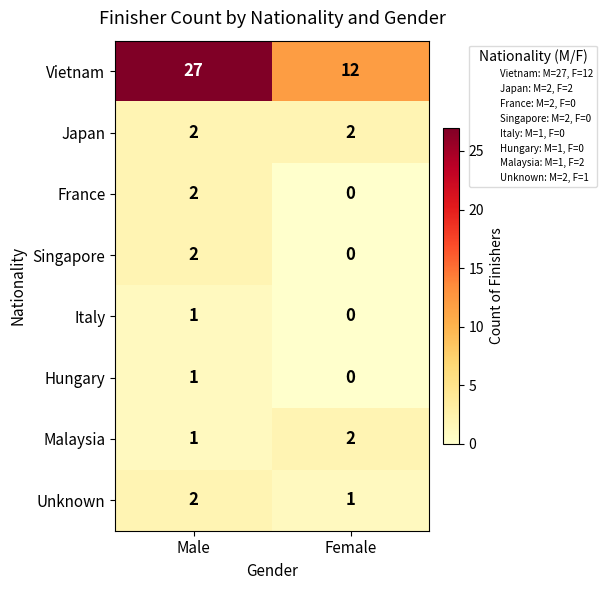

Reading right to left, list all the values displayed in this chart.

Vietnam: 12	27
Japan: 2	2
France: 0	2
Singapore: 0	2
Italy: 0	1
Hungary: 0	1
Malaysia: 2	1
Unknown: 1	2